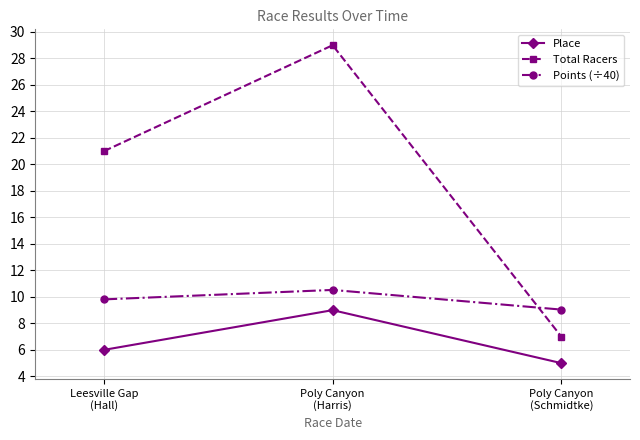

What is the smallest value displayed?

5.0